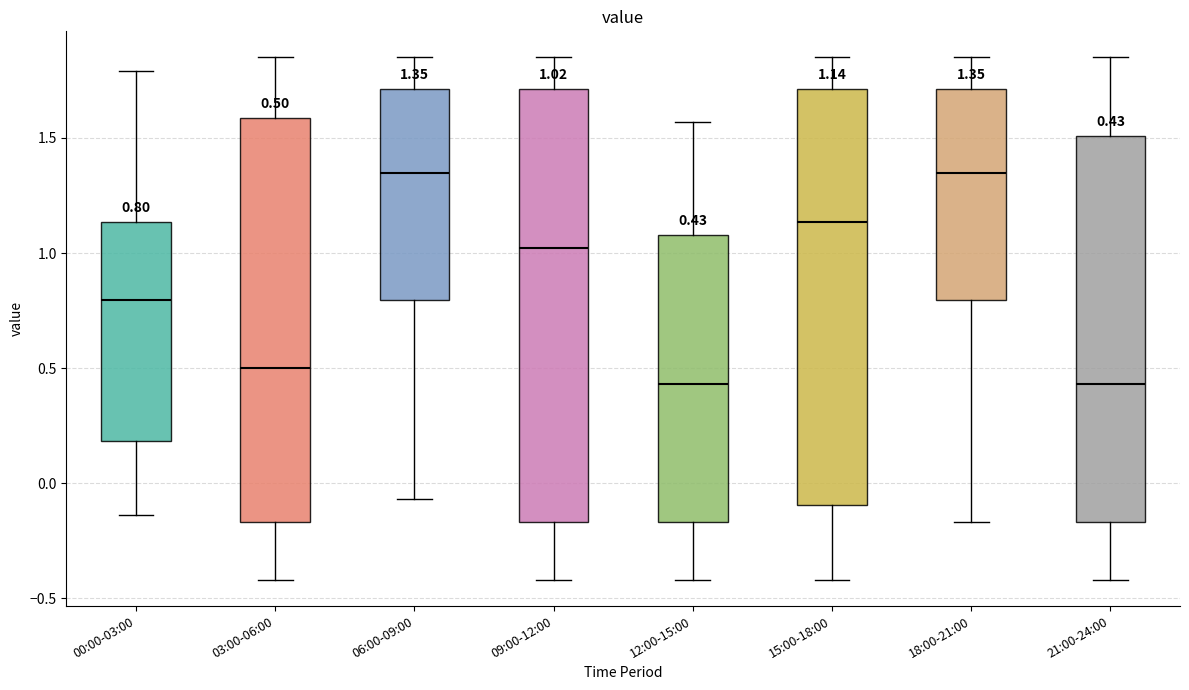

Comparing the boxes themselves (not the whiskers), which one is the tallest?

09:00-12:00